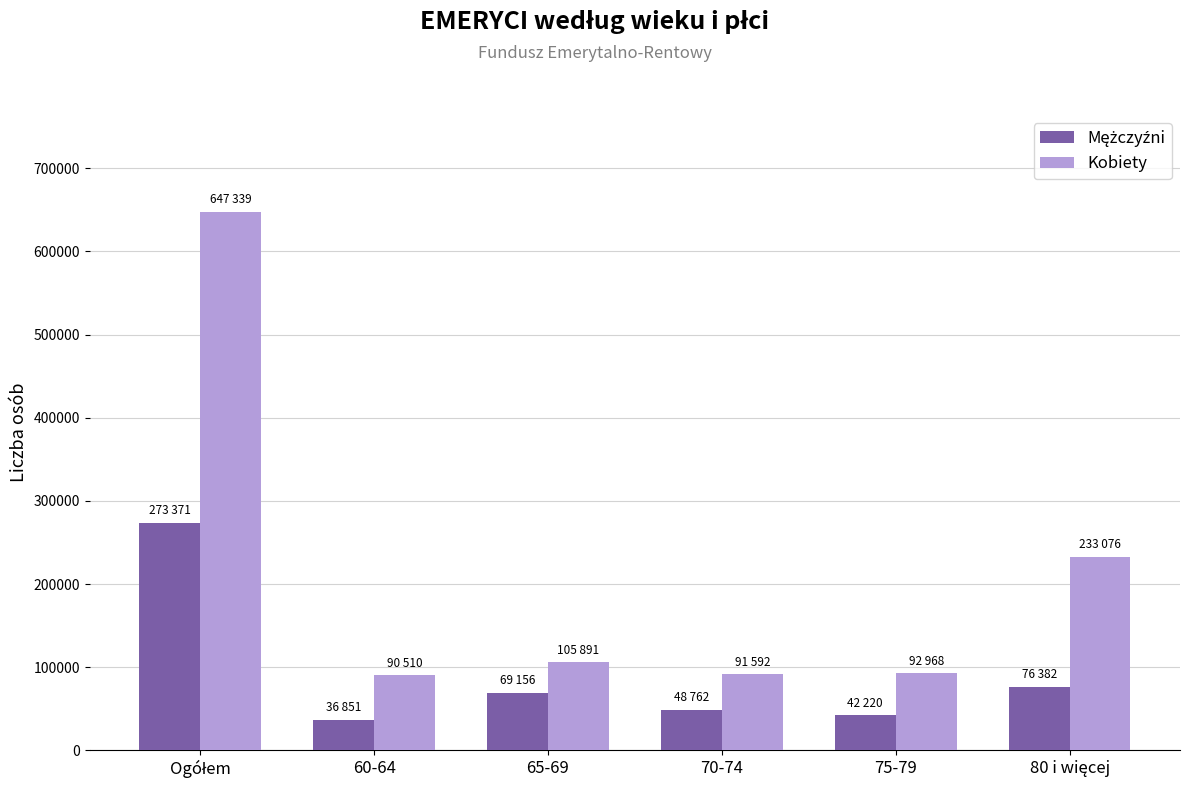

Which series has the largest range (max minus min)?

Kobiety